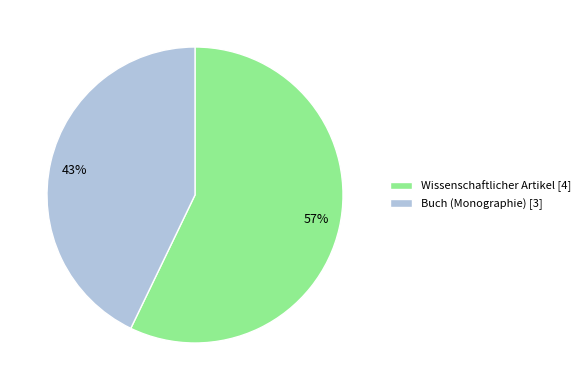

Is it true that Buch (Monographie) is 43% of the pie?

True